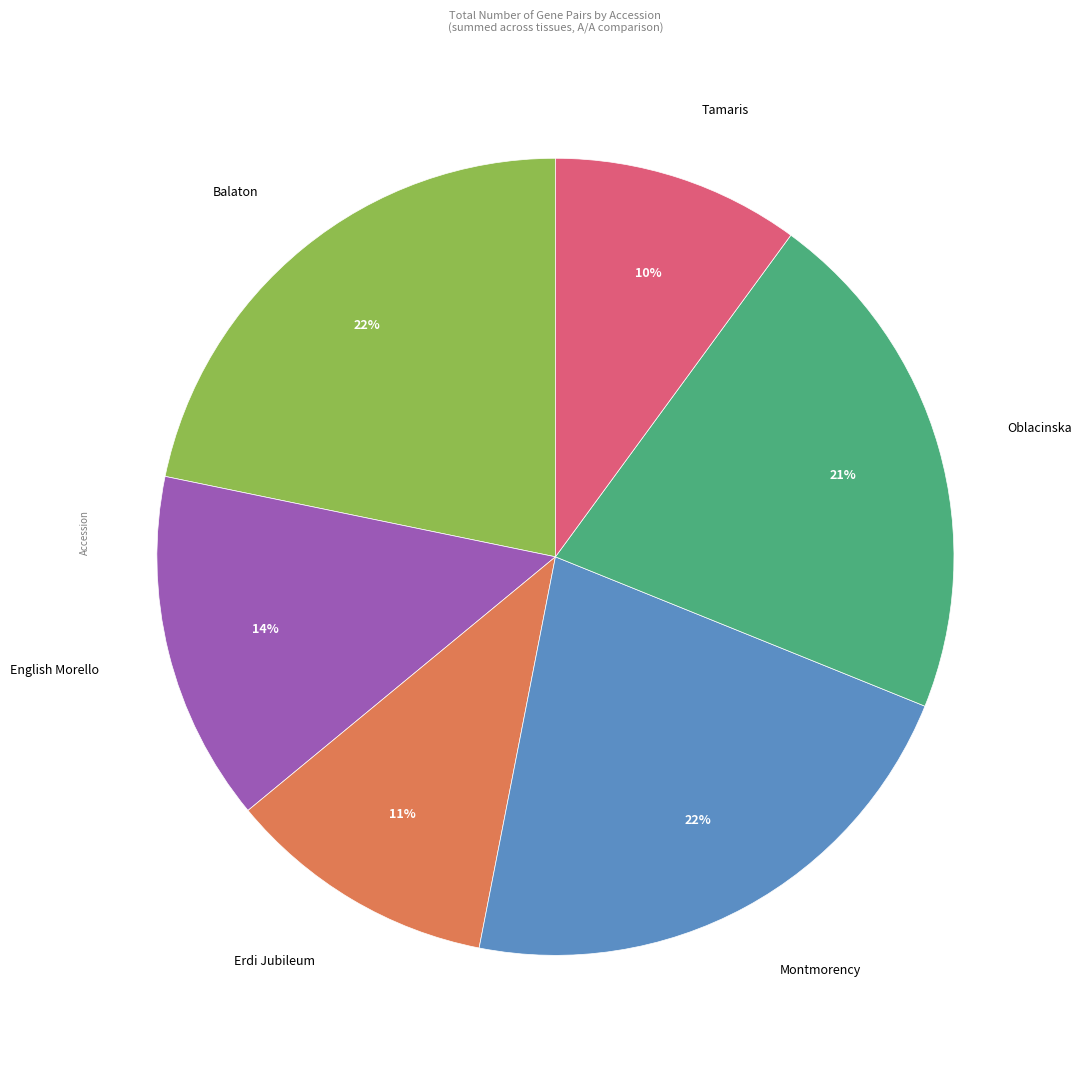

Approximately how many times larger is the value at Balaton compared to Oblacinska?

1.0